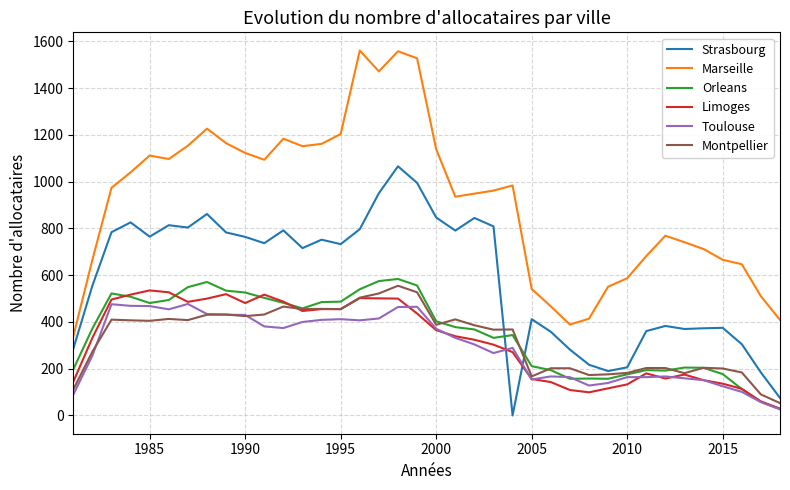

What are all the series names shown in the legend?

Strasbourg, Marseille, Orleans, Limoges, Toulouse, Montpellier